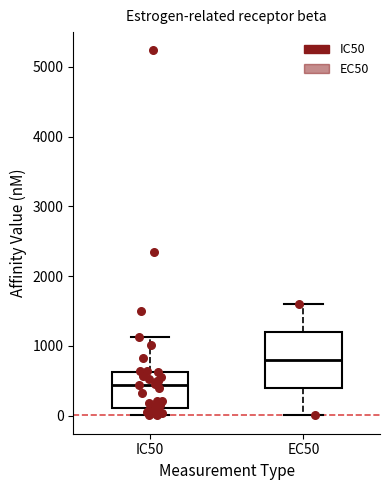

Where does the upper whisker of the box for EC50 end on the y-axis? The values are not printed on the chart, so give them approximately, as read against the axis.

1600